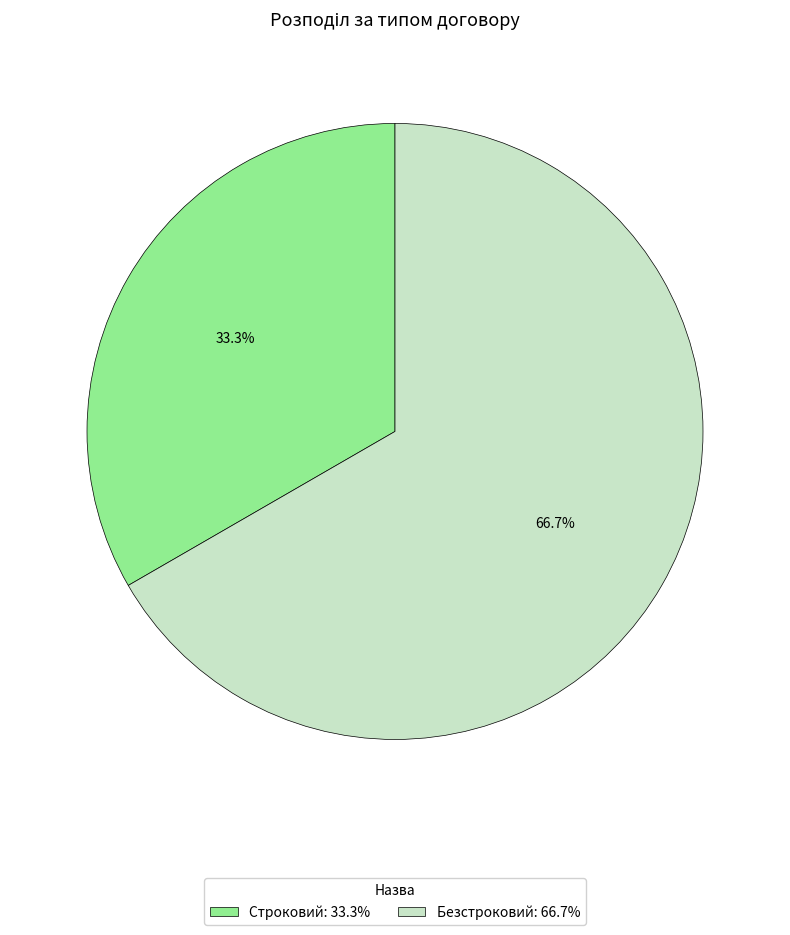

Rank the categories by value from highest to lowest.

Безстроковий, Строковий